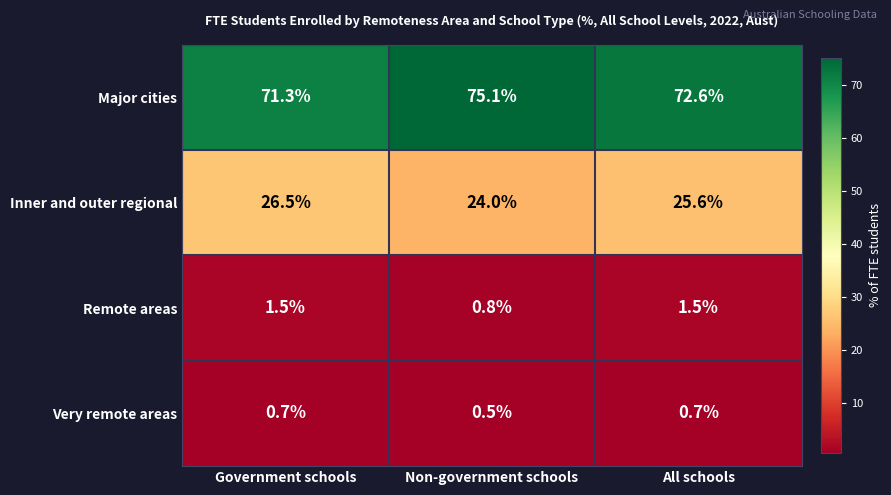

What is the maximum value shown in the chart?

75.1